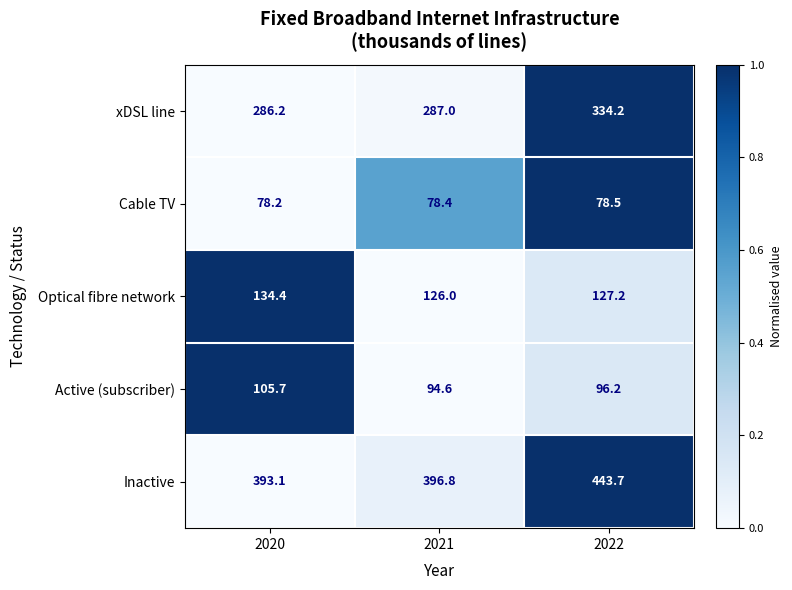

What value does the xDSL line series have at 2022?

334.2